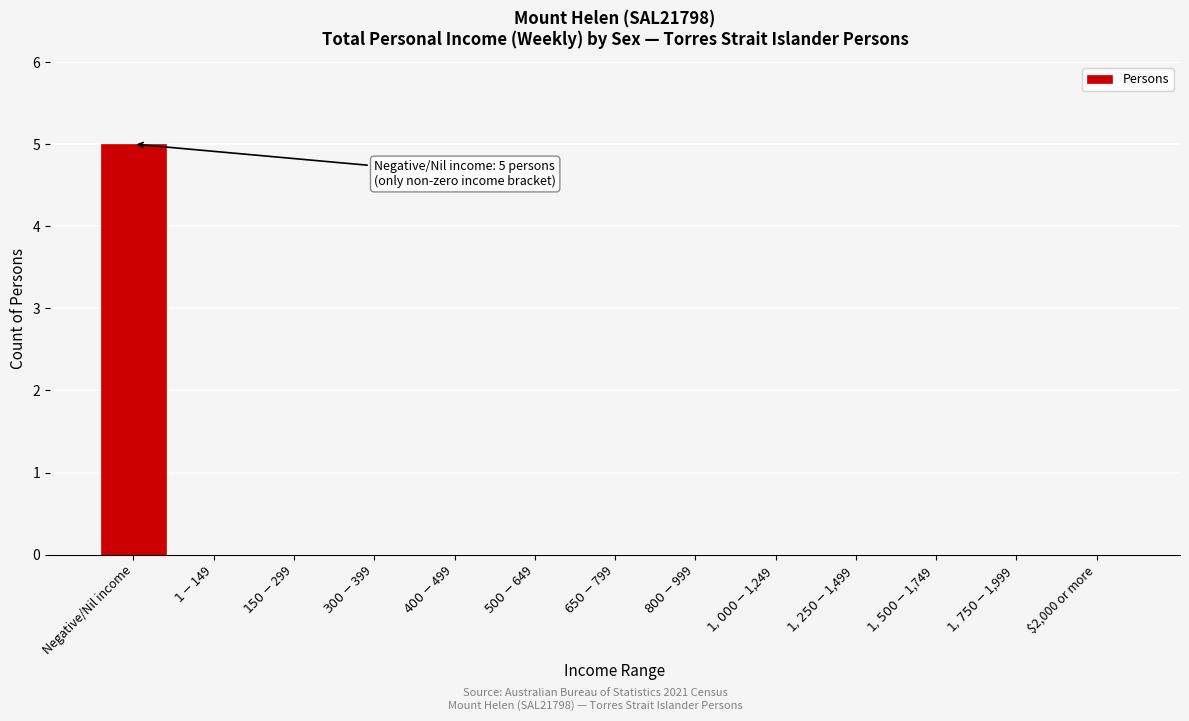

What is the sum of all values?

5